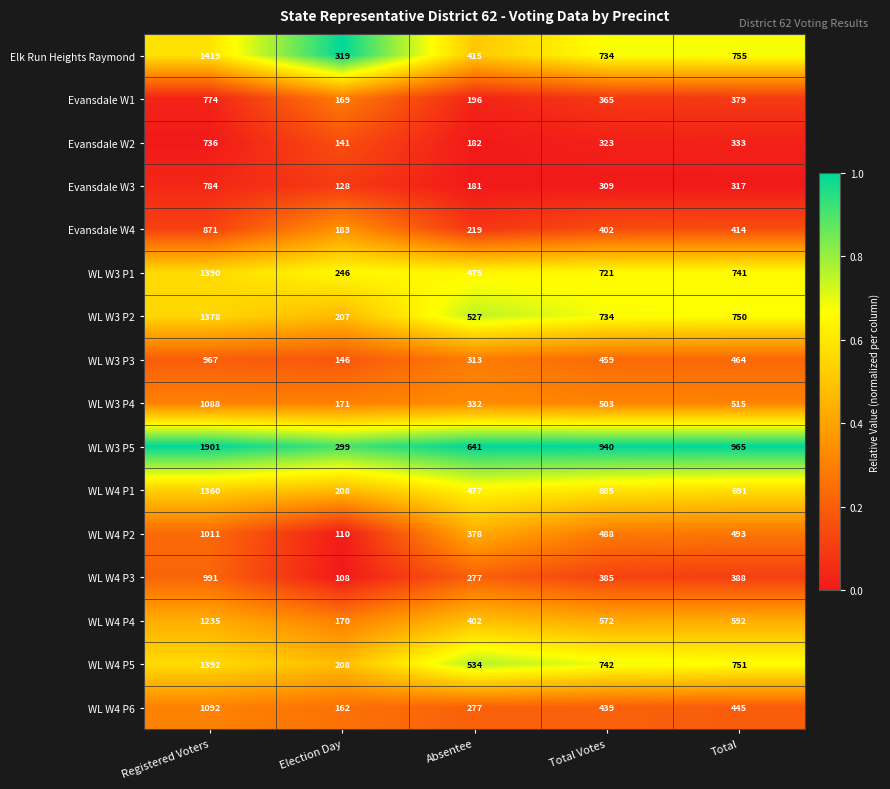

The WL W4 P5 series shows 1270 at Total Votes. True or false?

False